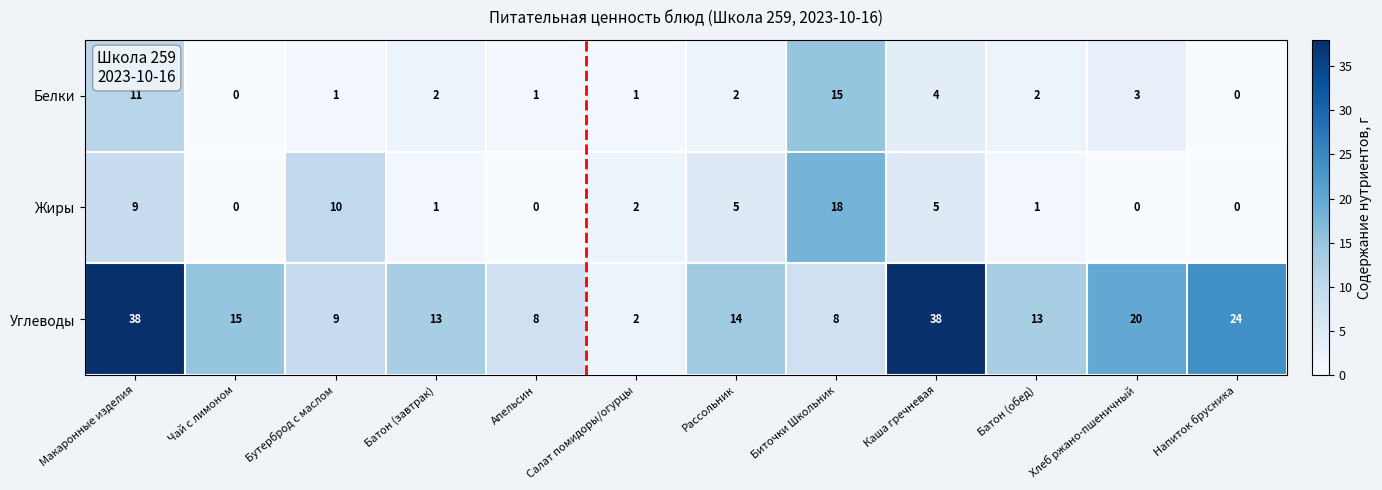

What is the sum of all Углеводы values?

202